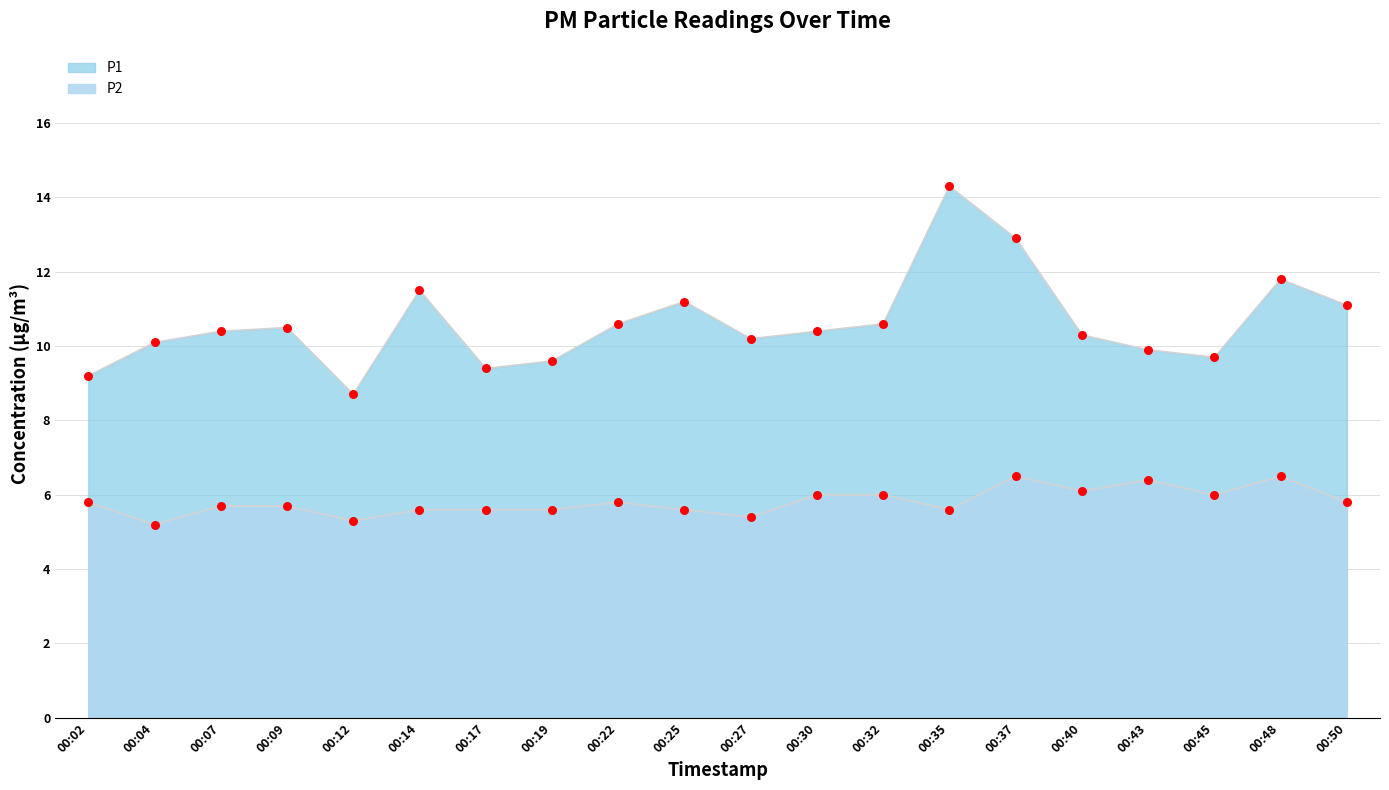

Which series has the largest total across all categories?

P1